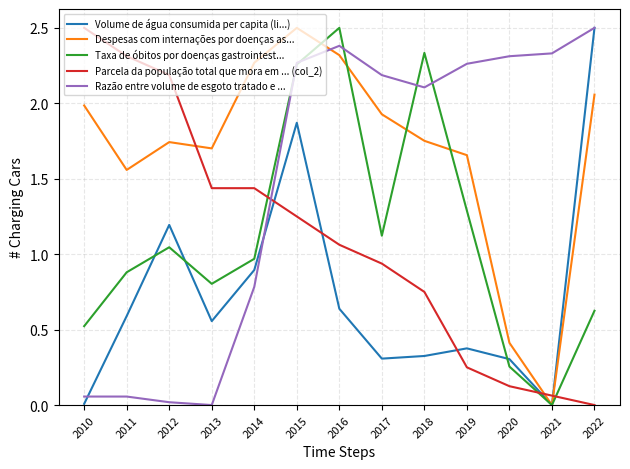

At which category is the sum across all series the highest?

2015